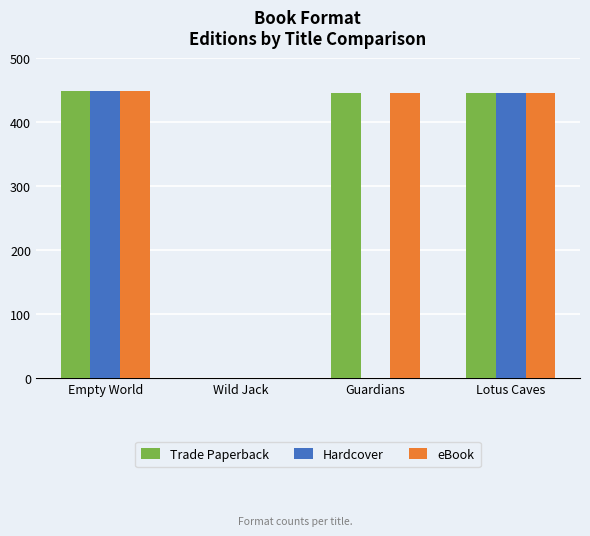

What is the minimum value for Trade Paperback?

311363